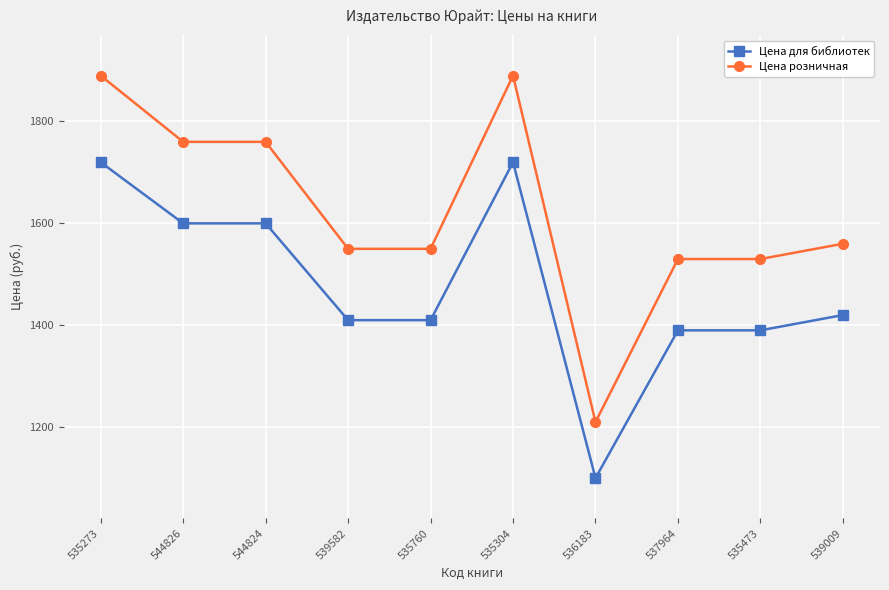

What is the label of the 4th point from the left?

539582